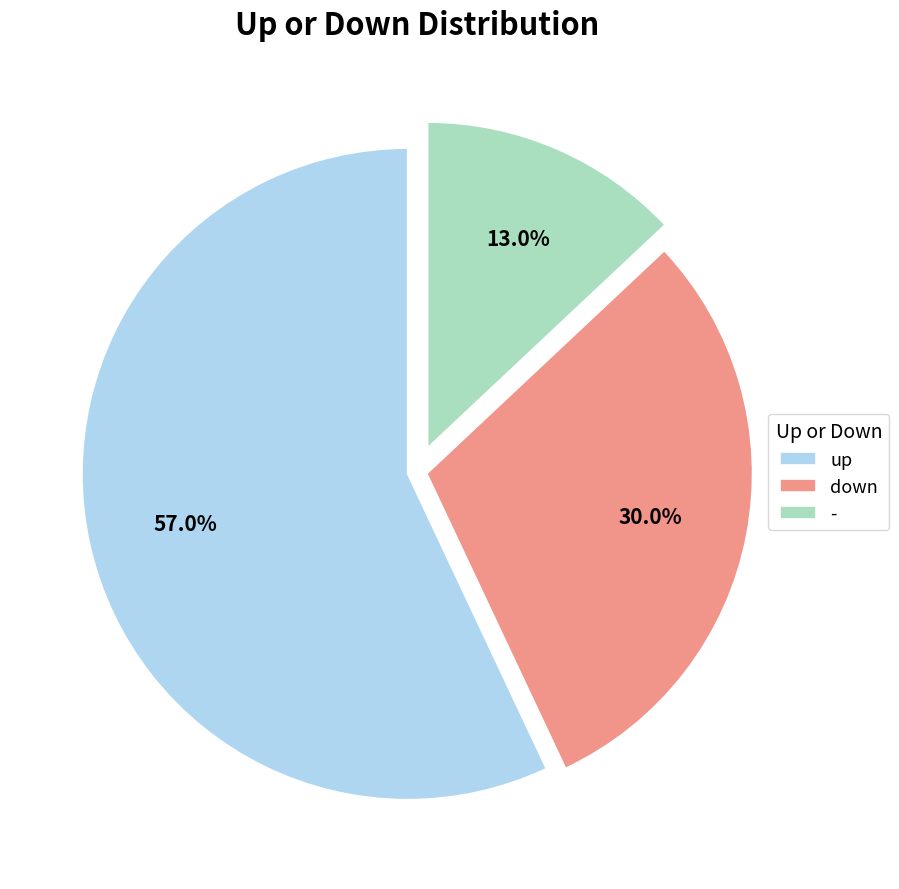

What portion of the pie excludes -?

87.0%